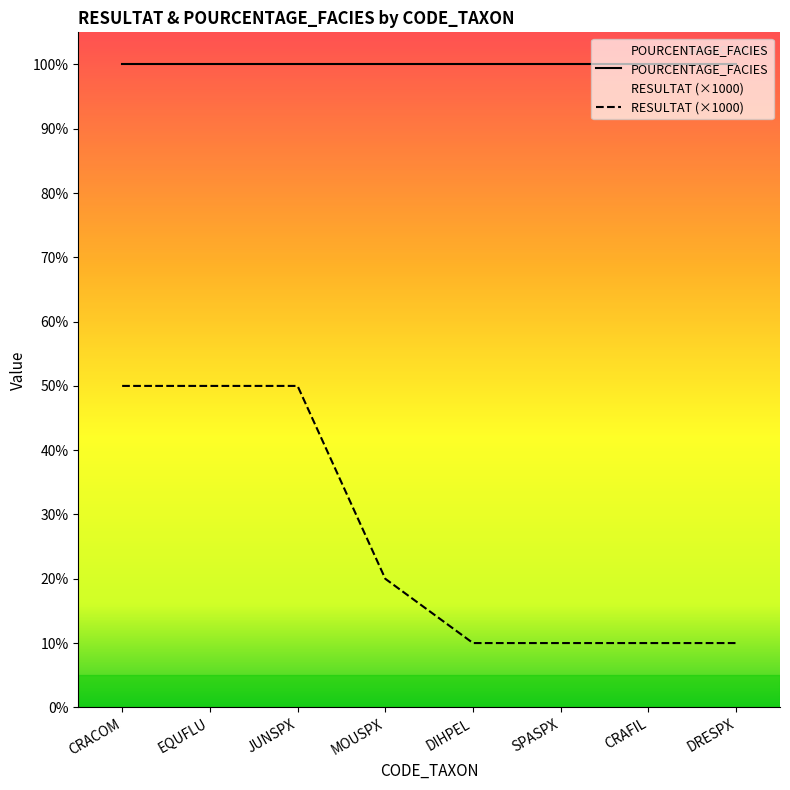

True or false: the data shows 11 at MOUSPX.

False